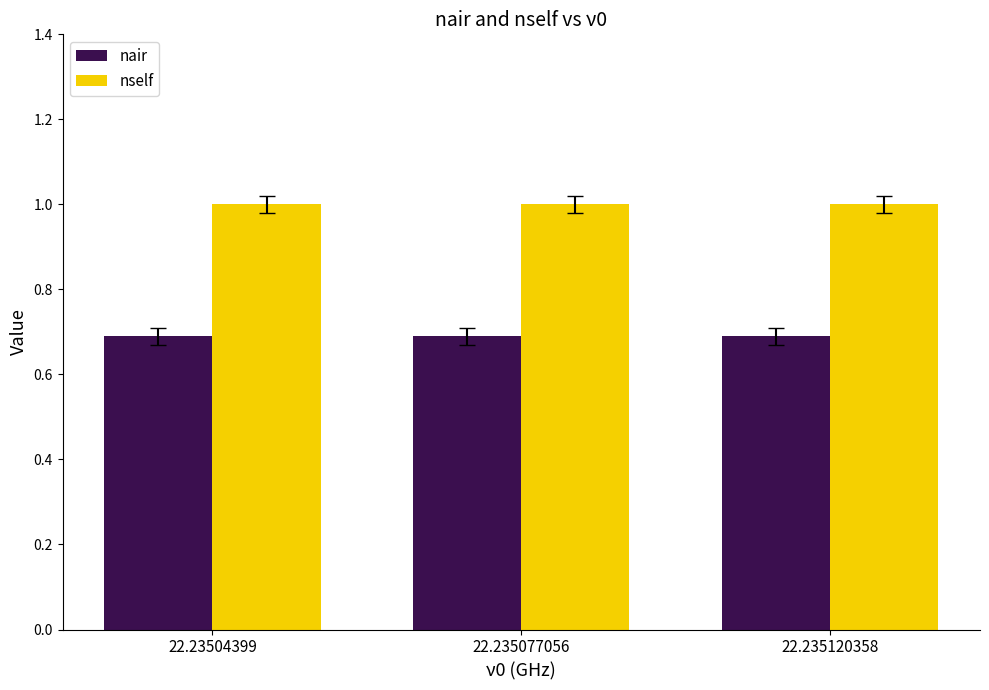

Rank the series at 22.23504399 from highest to lowest value.

nself, nair